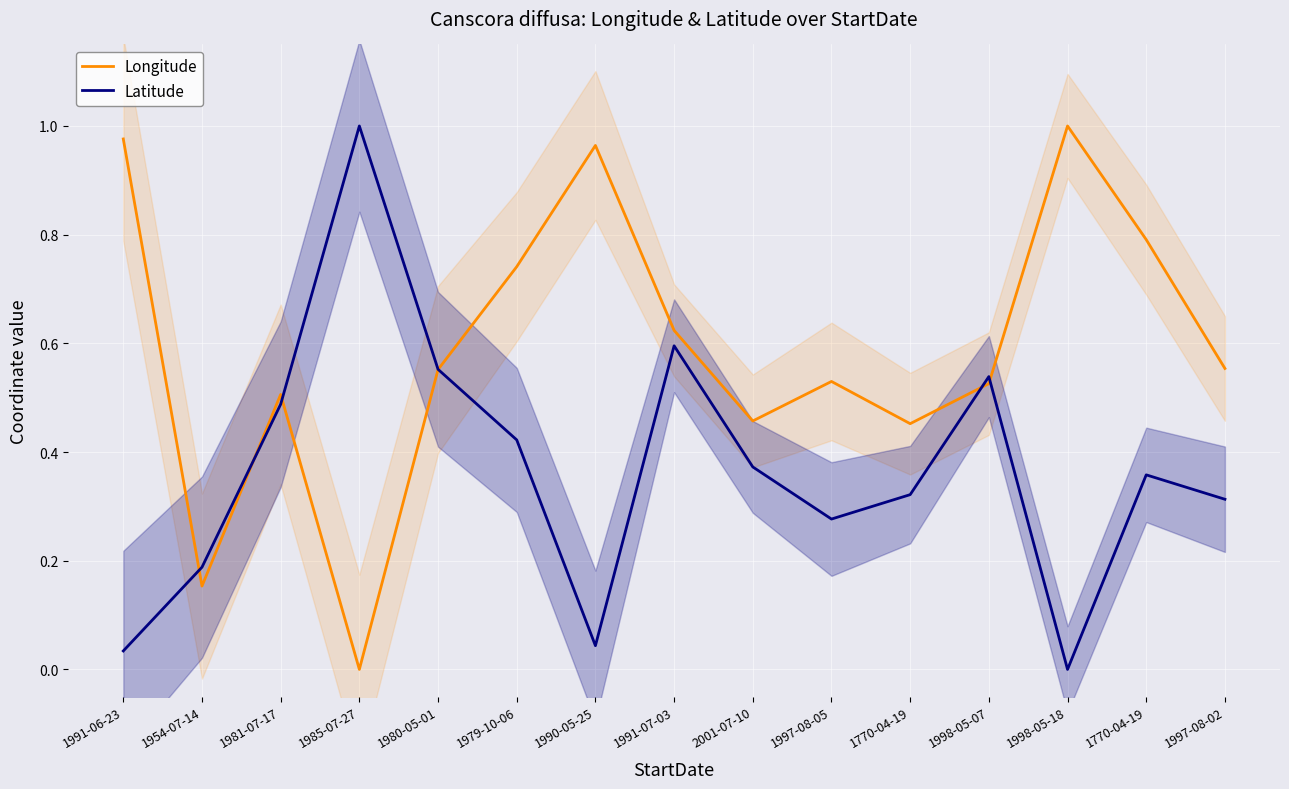

What is the value of the Latitude point at the 12th from the left?

0.5